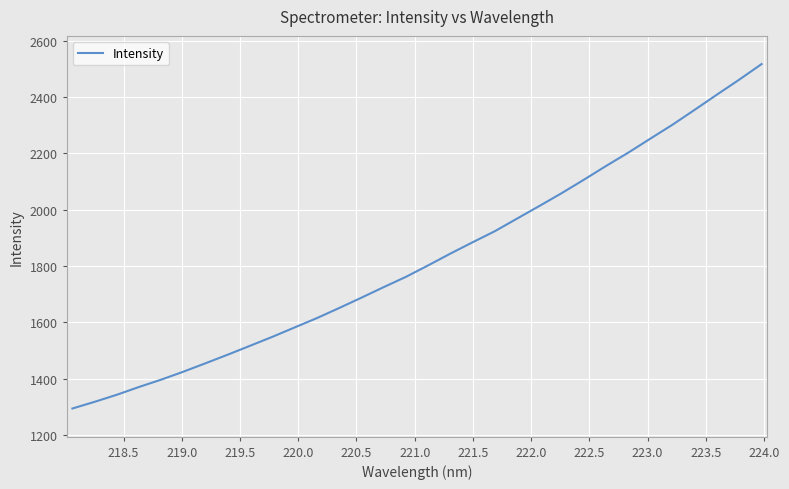

What is the smallest value displayed?

1293.8